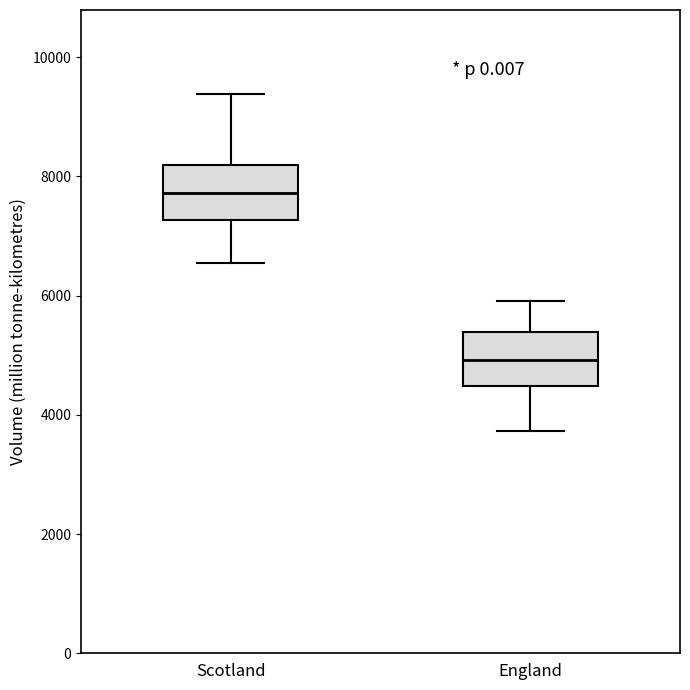

Reading left to right, read every box against the y-axis: the position of its median line, the range the box covers, and the ends of its whiskers. The values are not printed on the chart, so give them approximately, as read against the axis.

Scotland: median 7800, box 7200 to 8200, whiskers 6600 to 9400
England: median 5000, box 4400 to 5400, whiskers 3800 to 6000